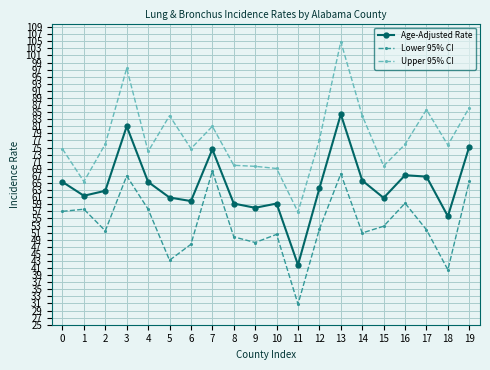

True or false: Age-Adjusted Rate and Lower 95% CI cross at least once.

False